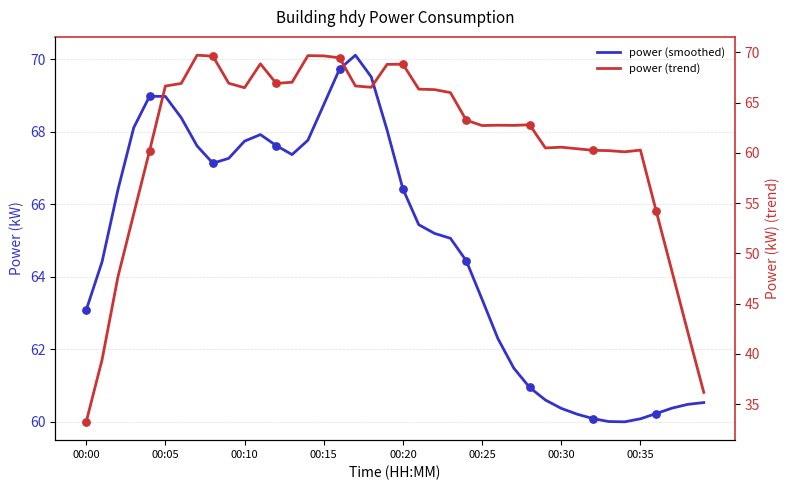

Which series contains the lowest Y value?

power (trend)